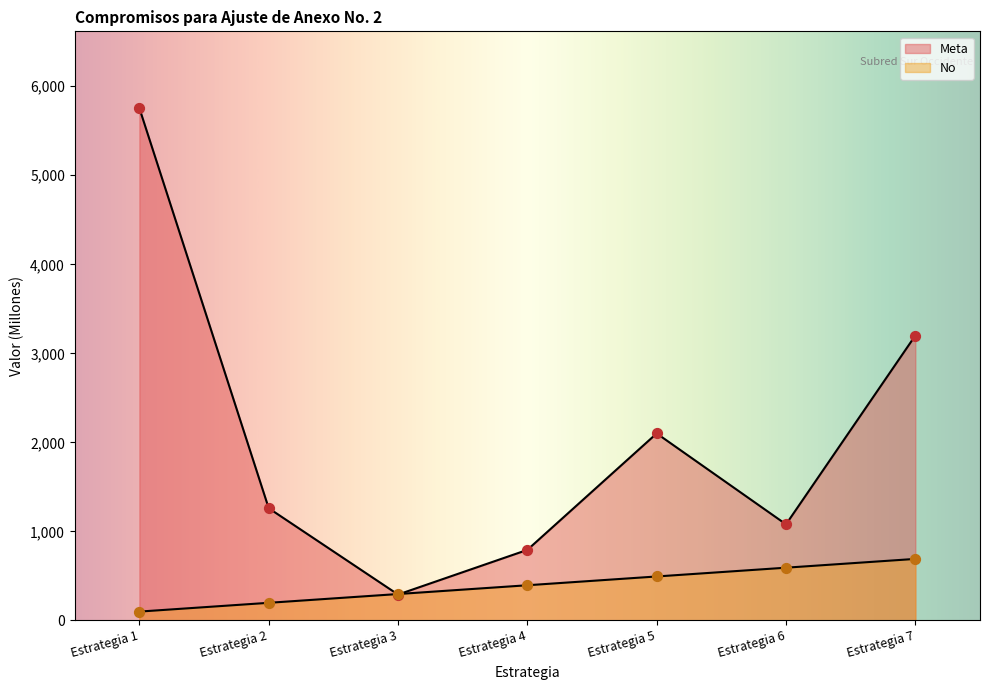

Which series has the largest total across all categories?

Meta